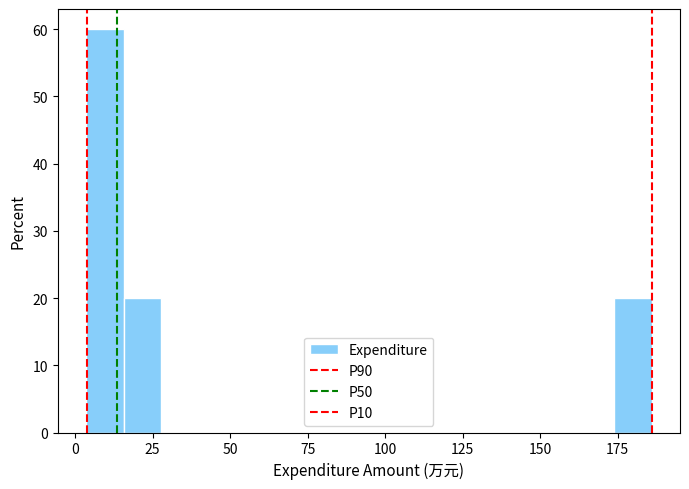

Read against the x-axis, roughly where is the centre of the tallest bar?

10